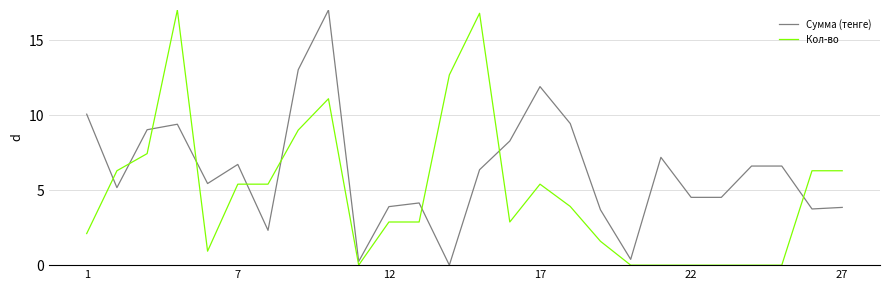

Which series has the largest total across all categories?

Сумма (тенге)